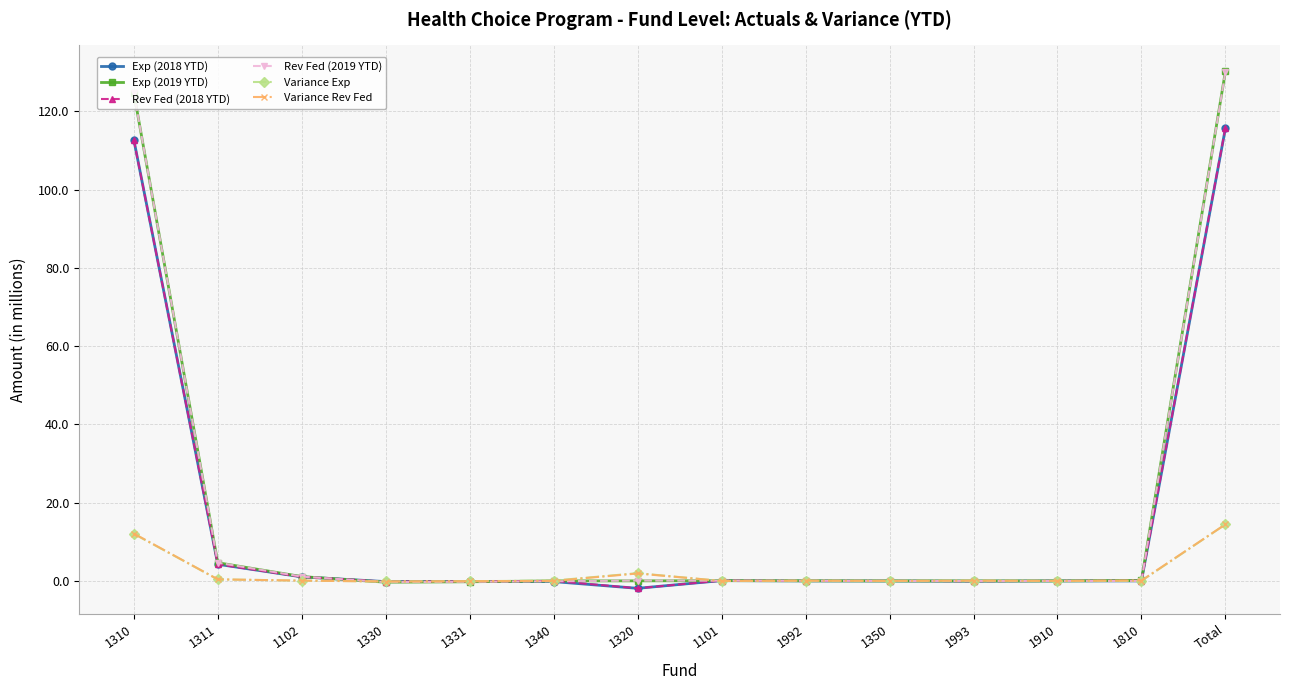

What is the greatest value displayed?

130.3